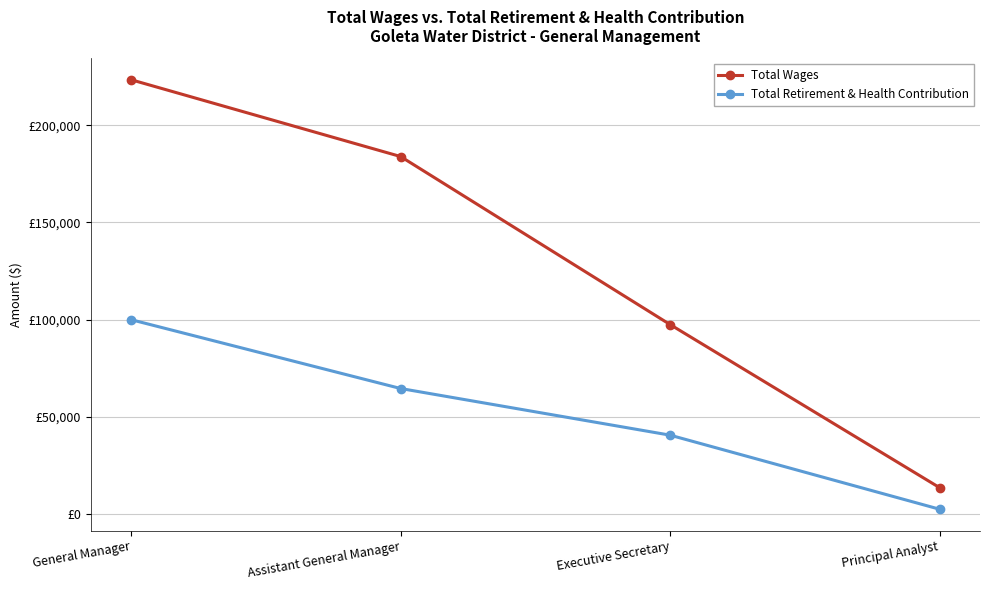

What is the total value across all series at Assistant General Manager?

248413